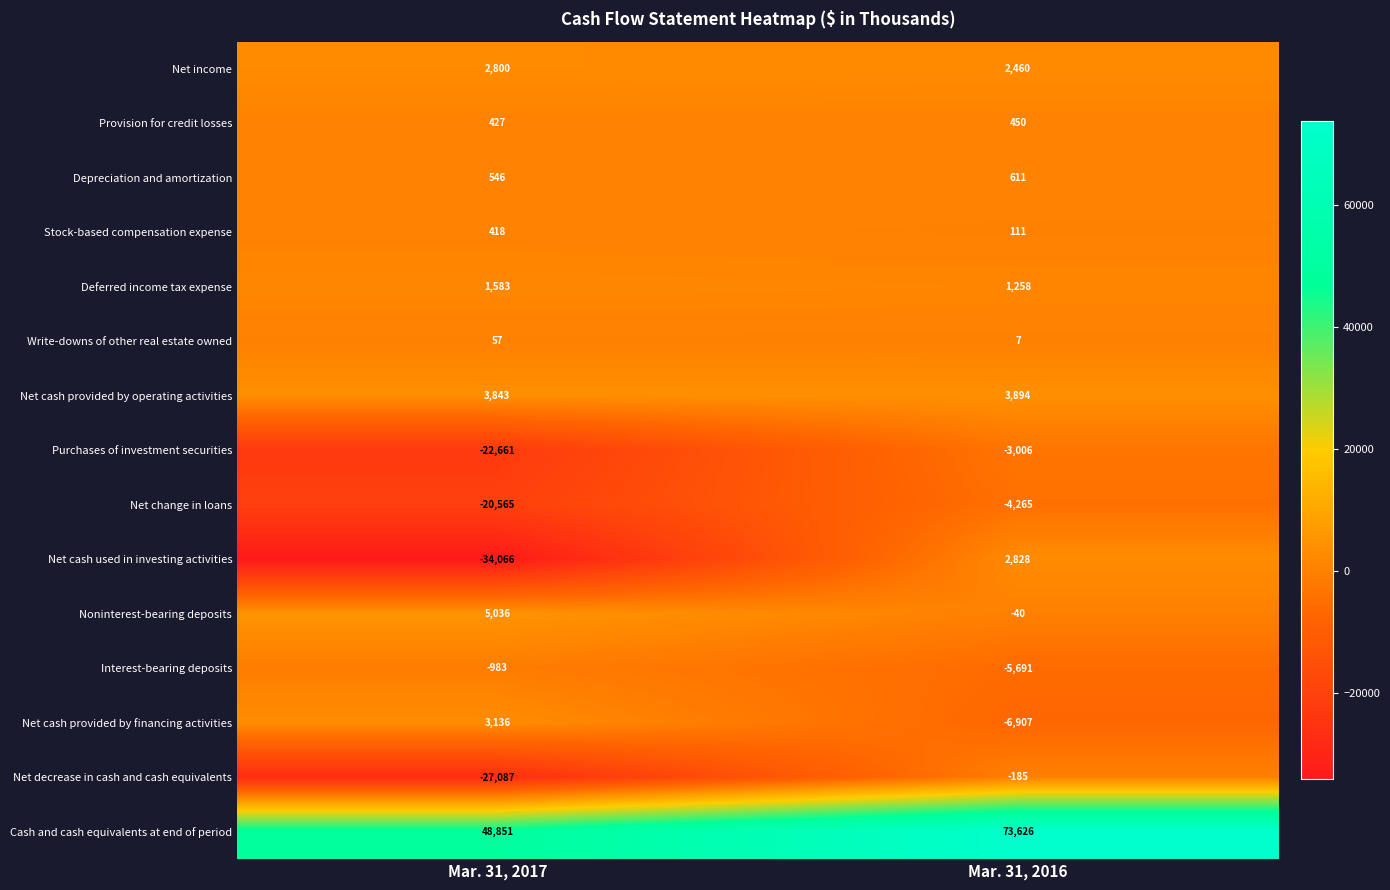

What is the sum of all Net change in loans values?

-24830